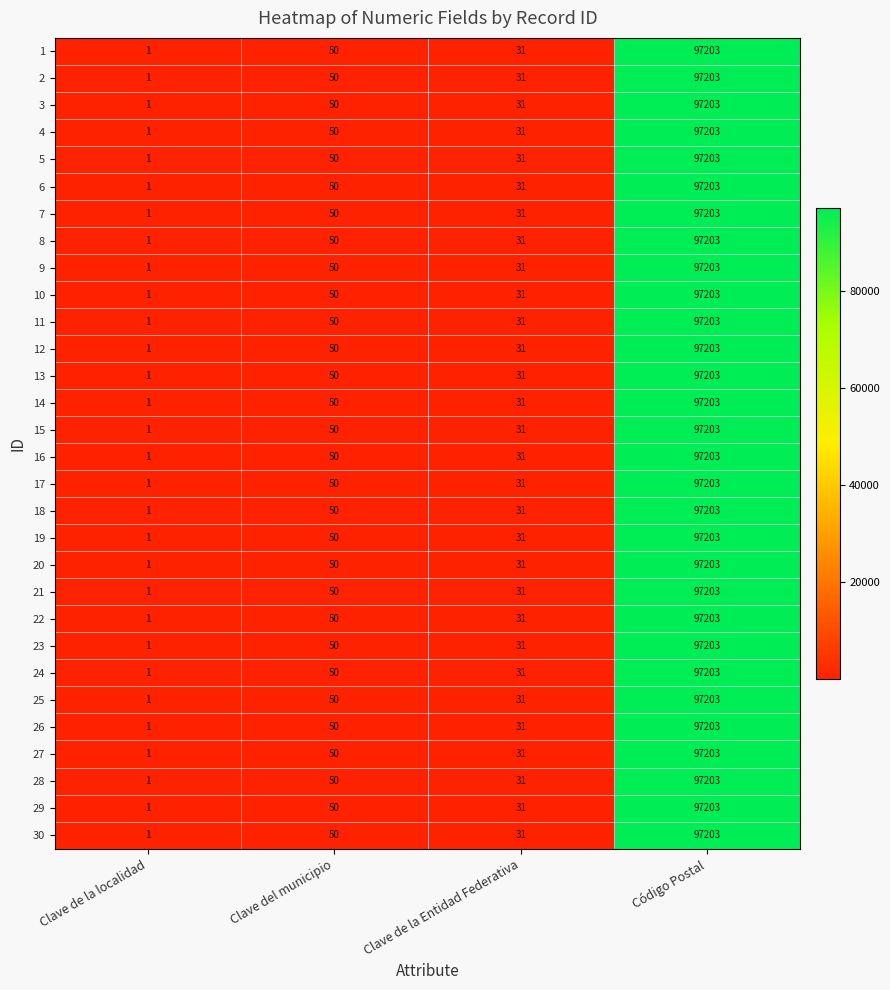

What is the greatest value displayed?

97203